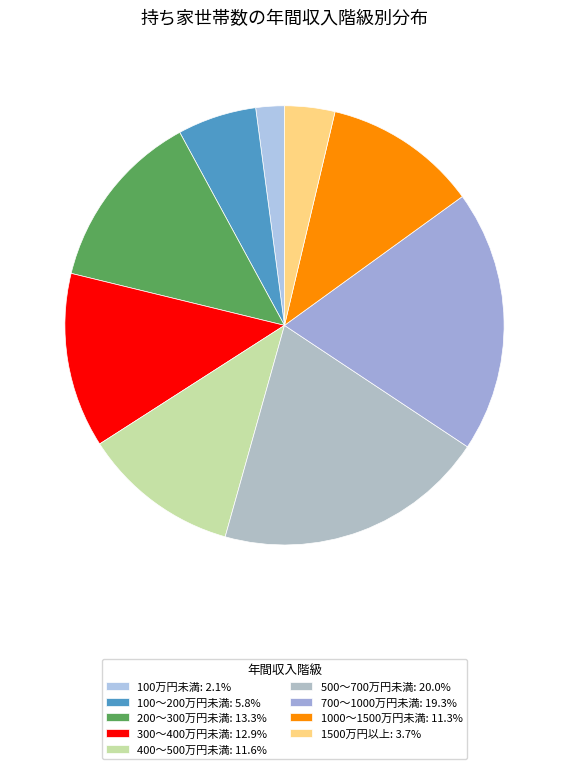

How many slices are in this pie chart?

9